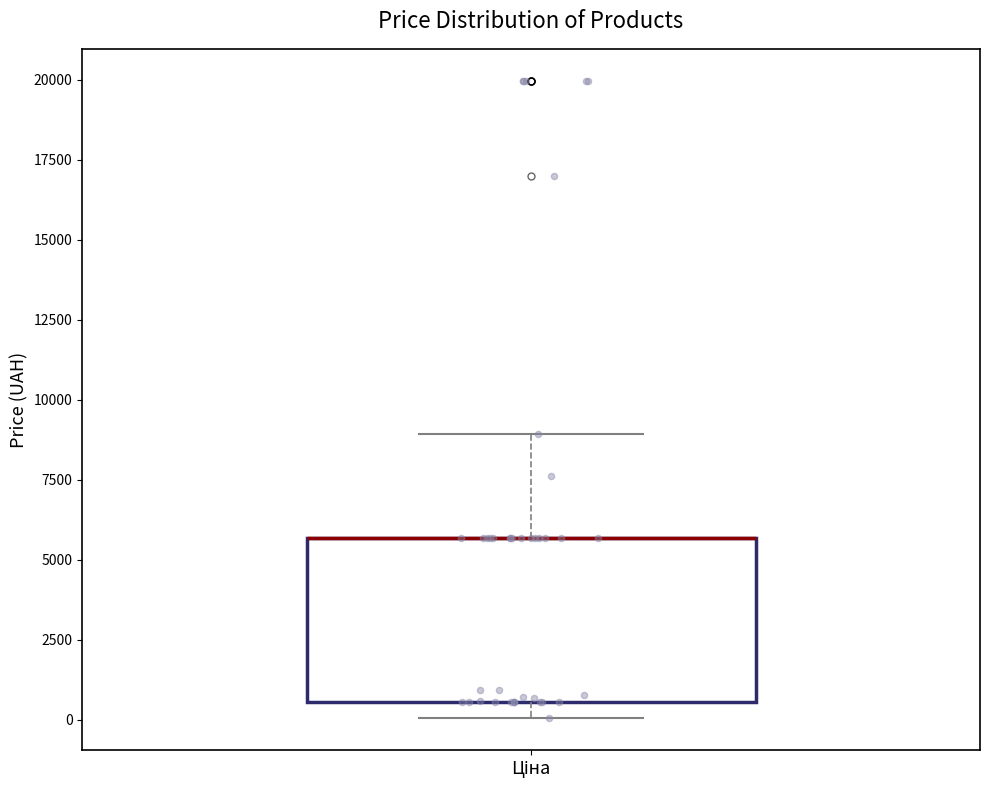

Transcribe this box plot: give where the median line is, the range the box spans, and where the two whiskers end, as read against the y-axis. The values are not printed on the chart, so give them approximately, as read against the axis.

median 5500 (drawn on the box's upper edge), box 500 to 5500, whiskers 0 to 9000